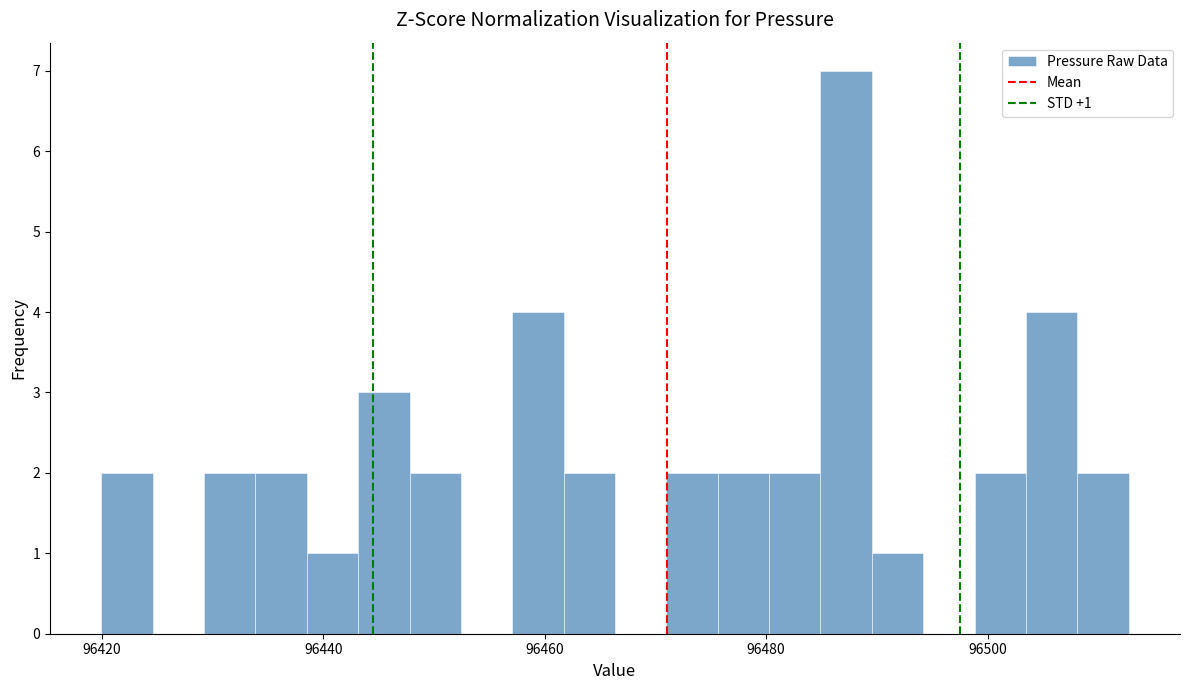

Around what value on the x-axis is the tallest bar? Give the approximate position of its centre, as read against the axis.

96488